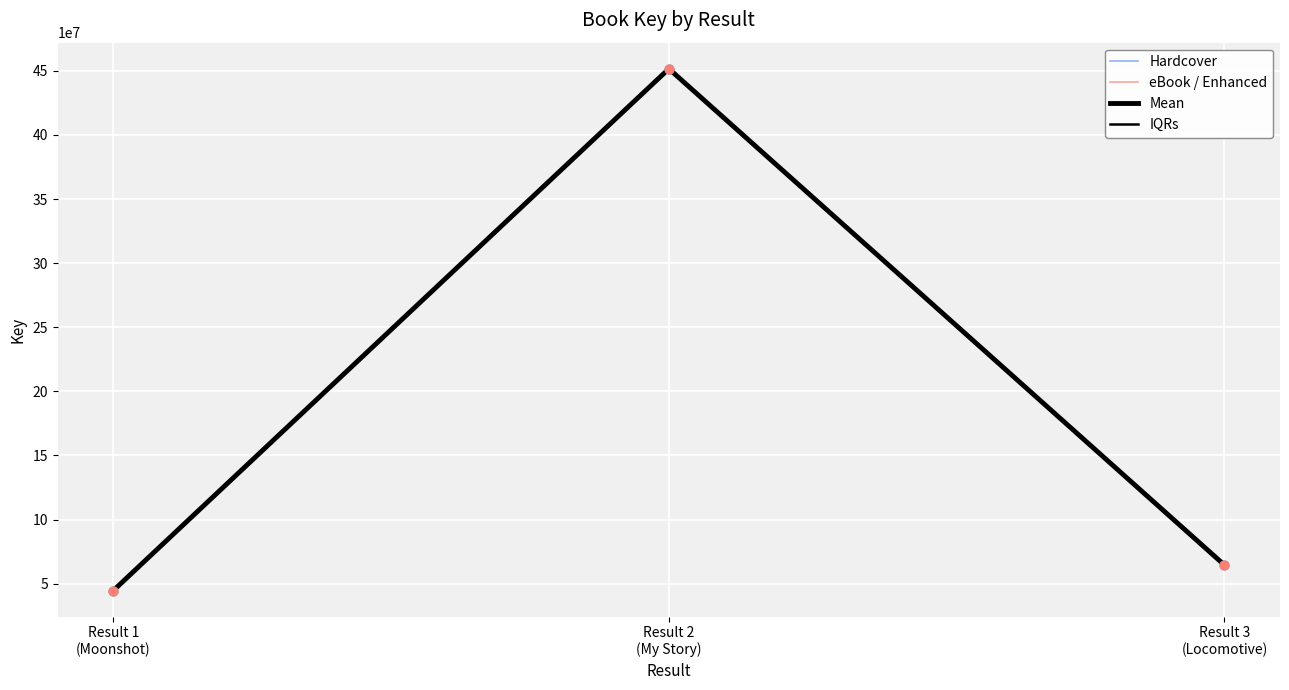

What is the total value across all series at Result 3
(Locomotive)?

258252532